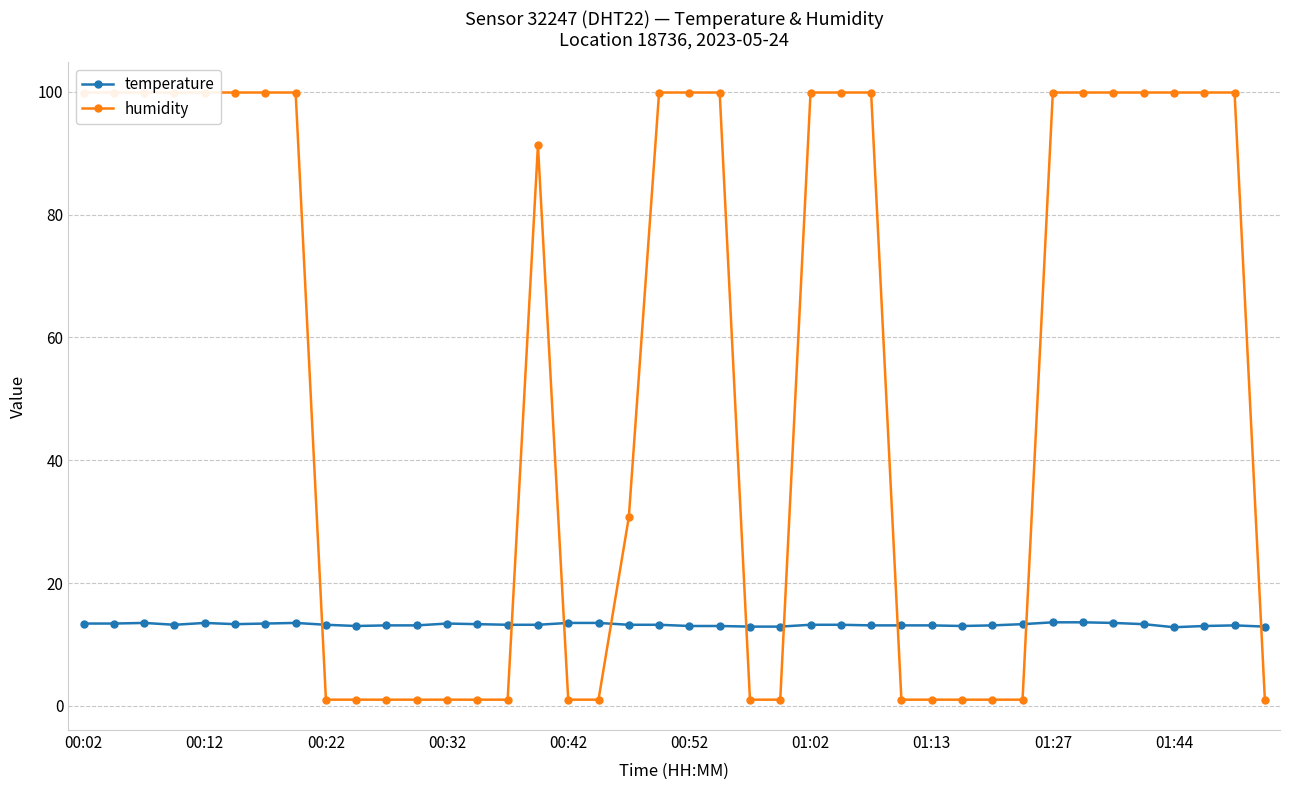

What is the minimum value for humidity?

1.0